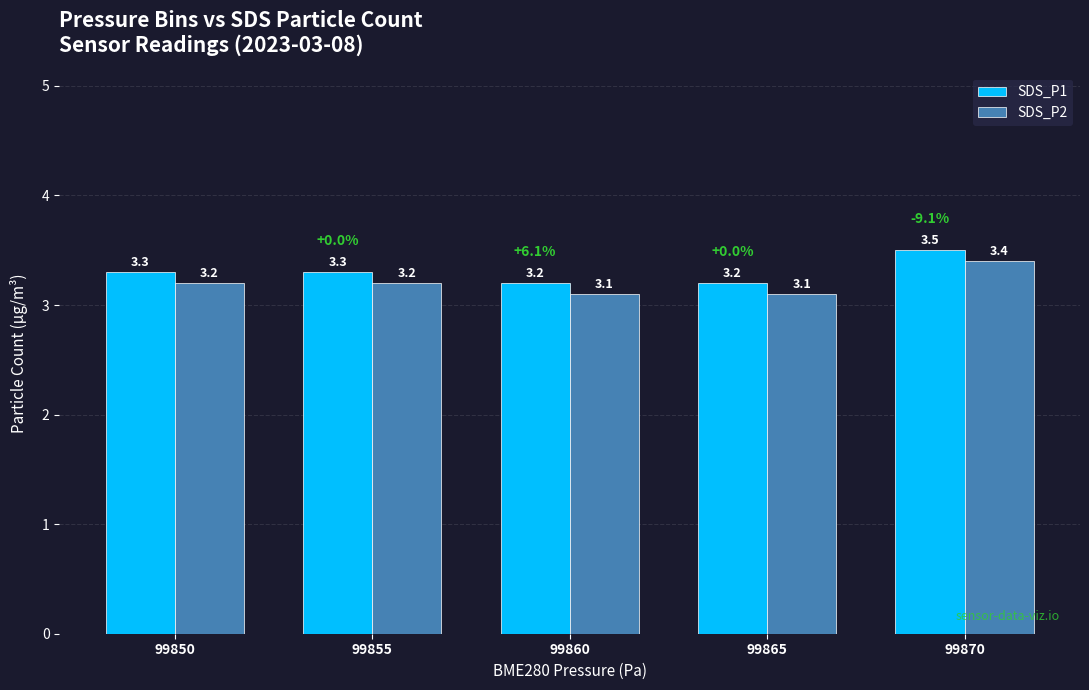

Is it true that SDS_P1 equals 2.3 at 99855?

False